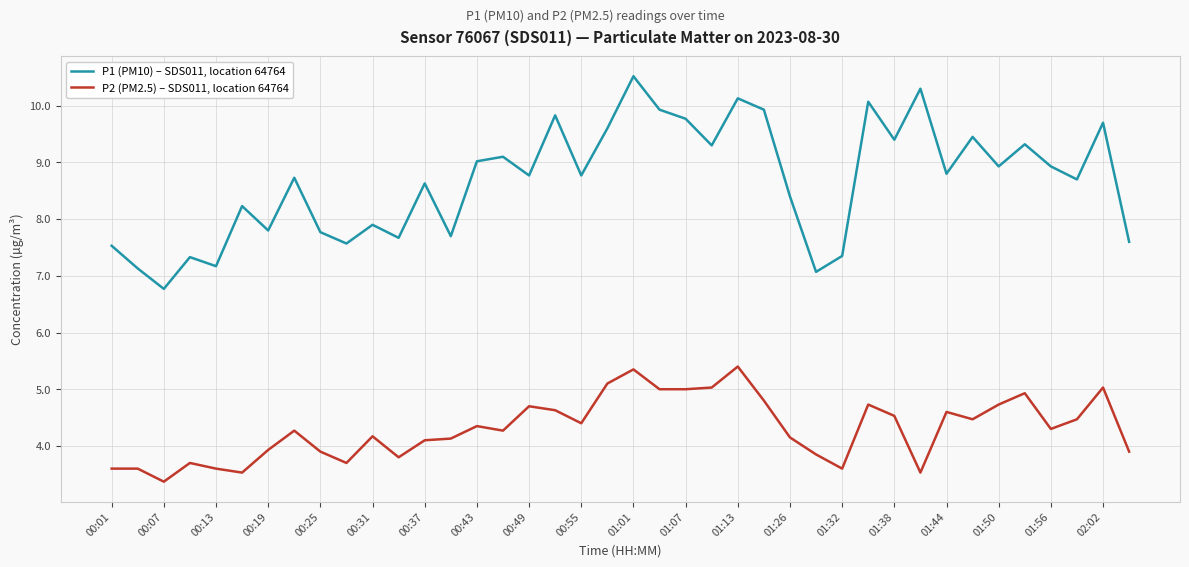

How many lines are shown in the chart?

2